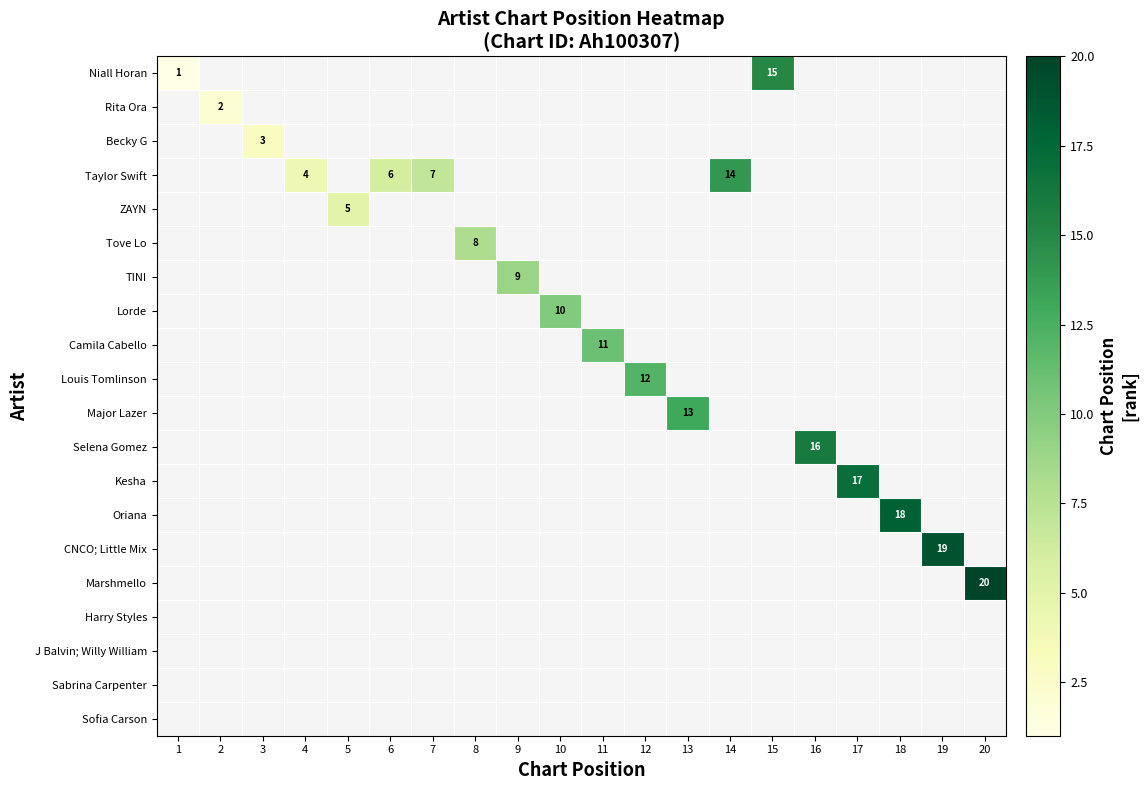

What is the total value across all series at 6?

6